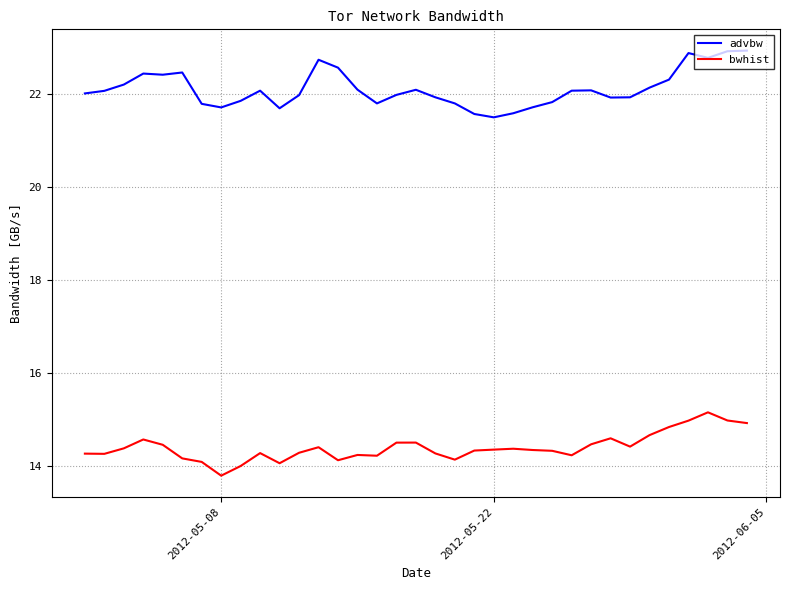

Which series has the largest total across all categories?

advbw